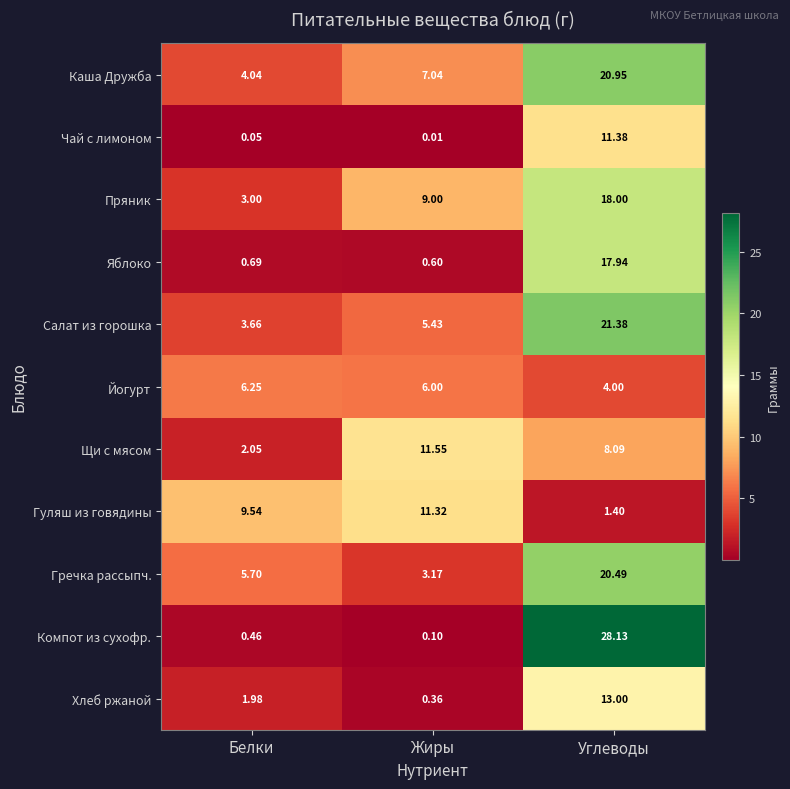

Rank the categories by Хлеб ржаной value from lowest to highest.

Жиры, Белки, Углеводы